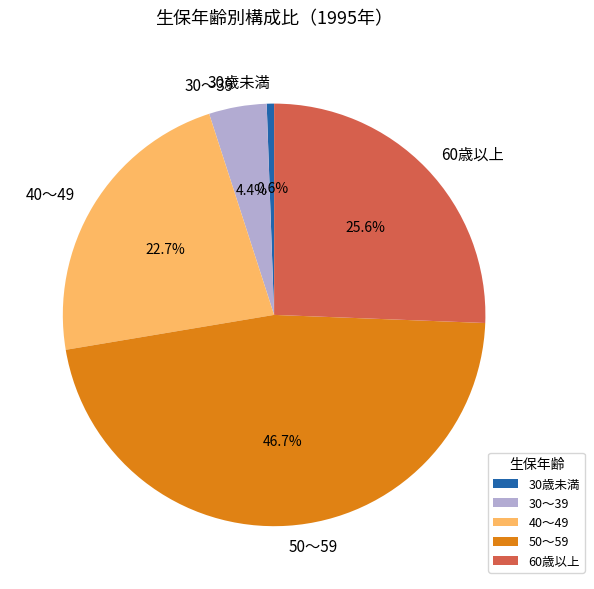

Approximately how many times larger is the value at 60歳以上 compared to 50～59?

0.5